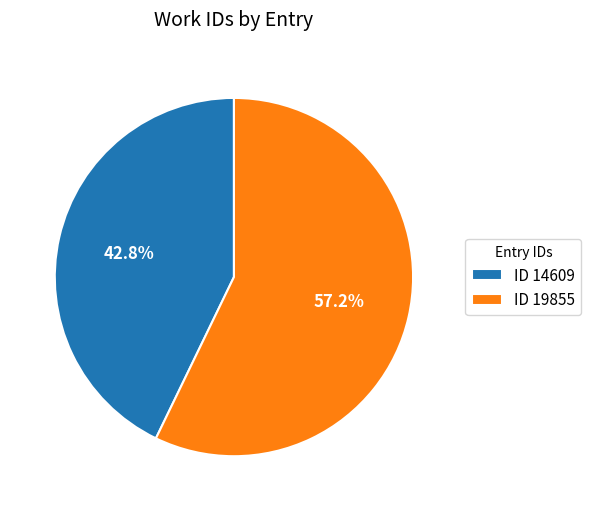

Rank the categories by value from lowest to highest.

ID 14609, ID 19855